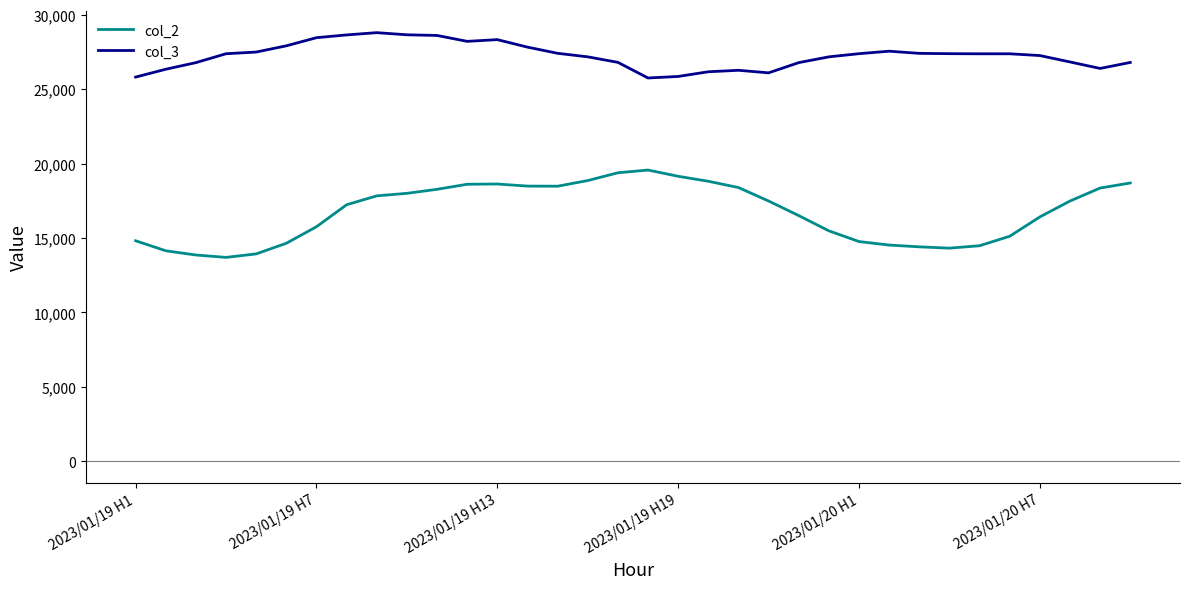

Which series has the largest total across all categories?

col_3